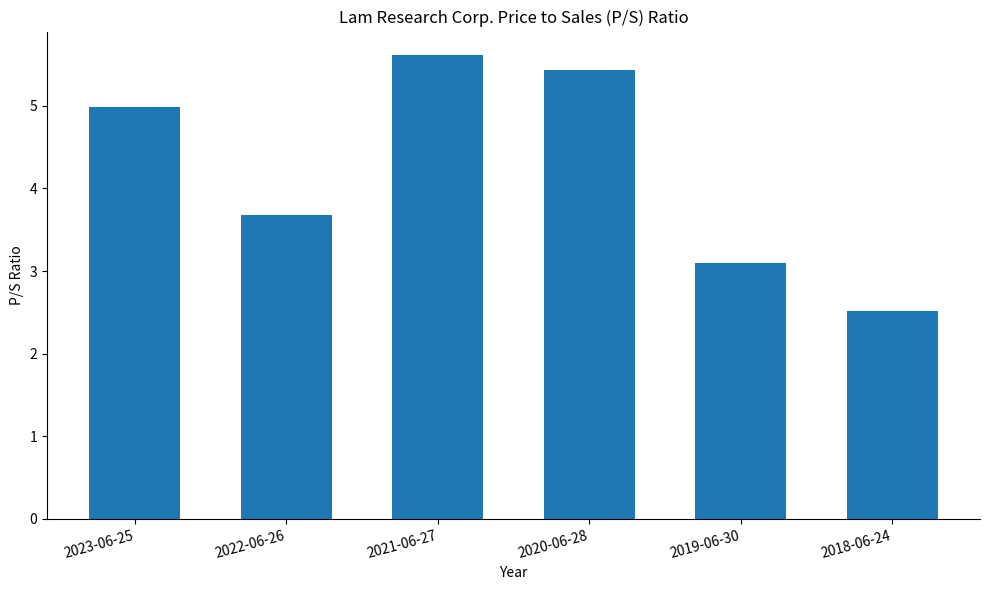

What position from the left is 2018-06-24?

6